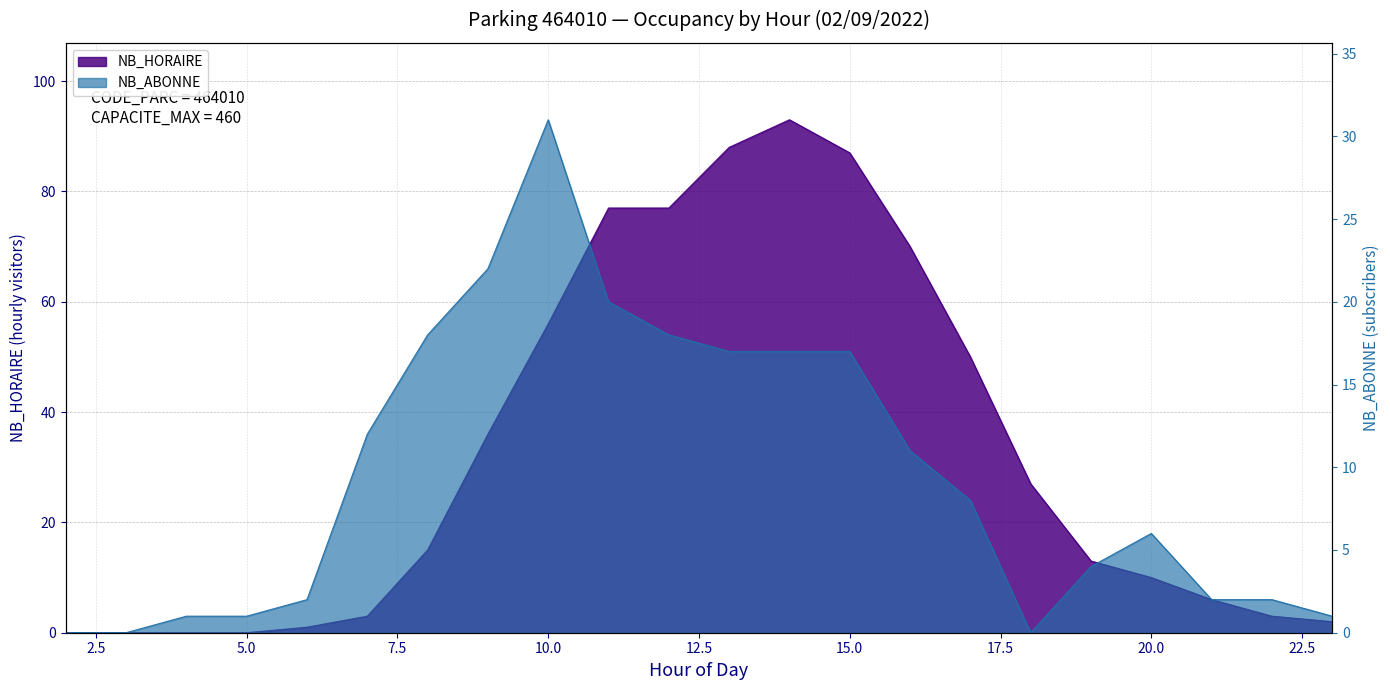

Where does the NB_ABONNE series first go above 8?

7